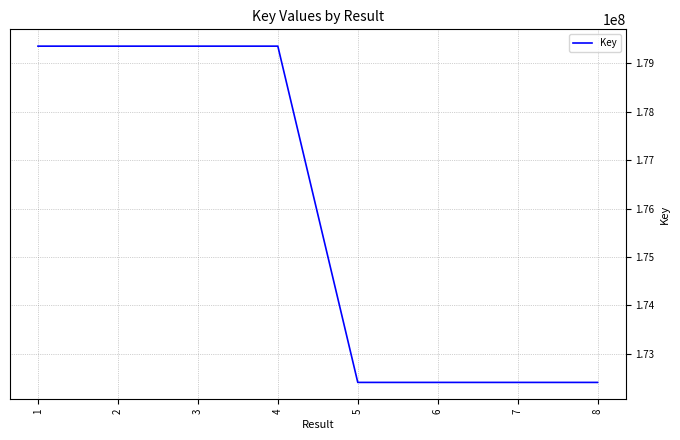

What is the greatest value displayed?

179355968